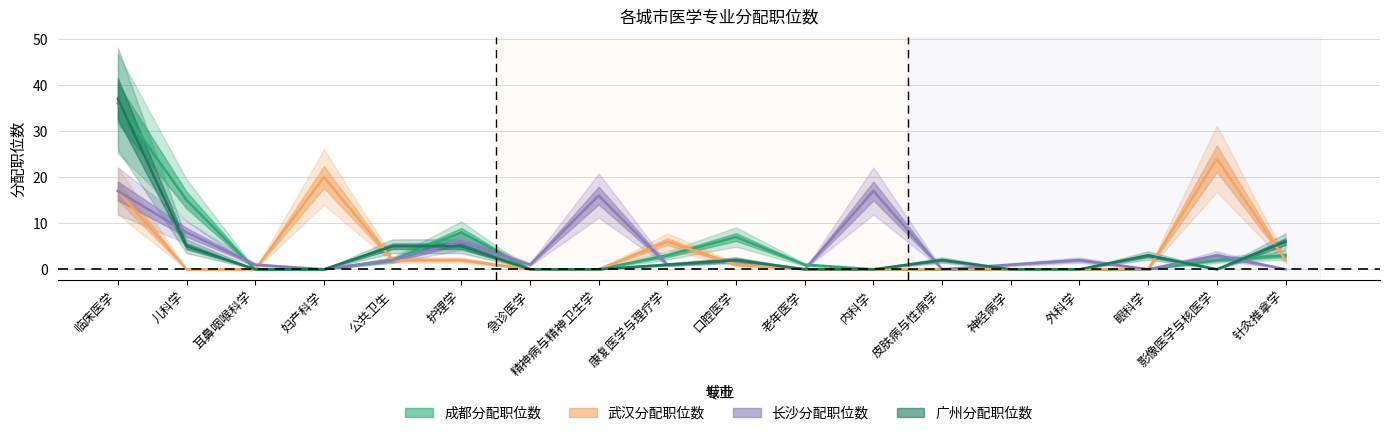

How many interior local peaks does the 广州分配职位数 series have?

3